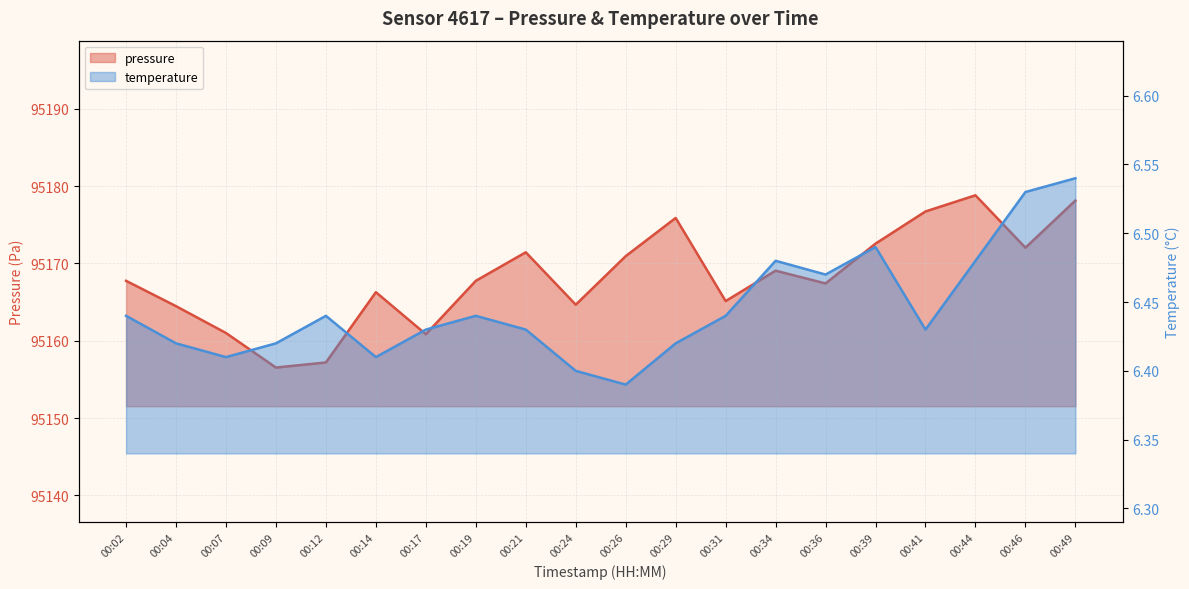

List the series in order of their overall mean, lowest first.

temperature, pressure